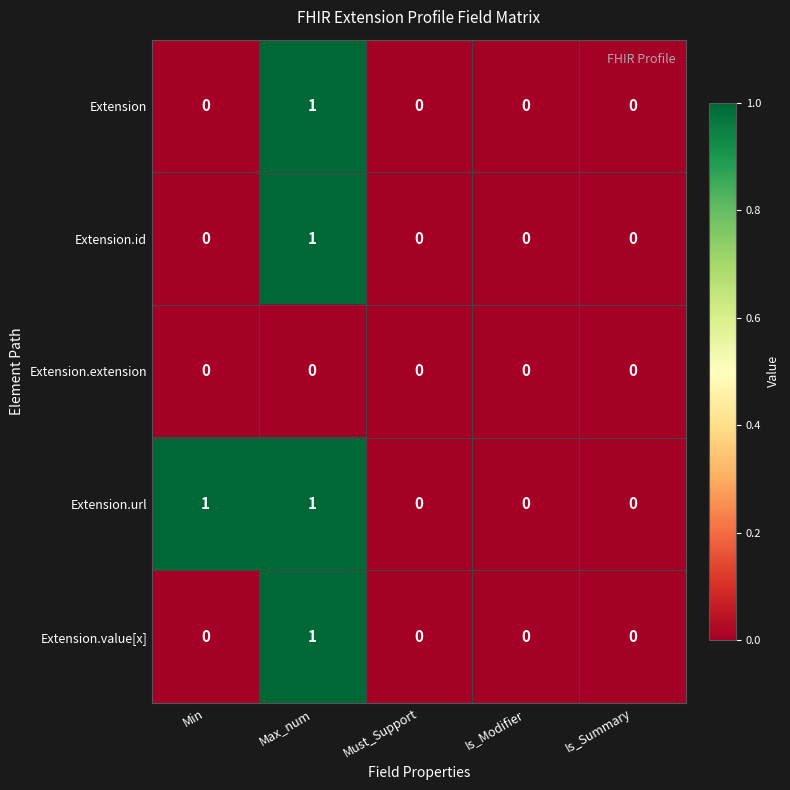

Reading left to right, list all the values displayed in this chart.

Extension: 0	1	0	0	0
Extension.id: 0	1	0	0	0
Extension.extension: 0	0	0	0	0
Extension.url: 1	1	0	0	0
Extension.value[x]: 0	1	0	0	0